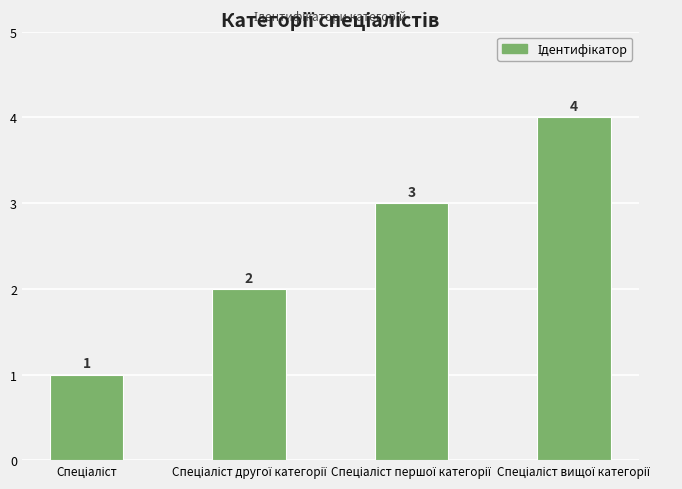

What is the minimum value shown in the chart?

1